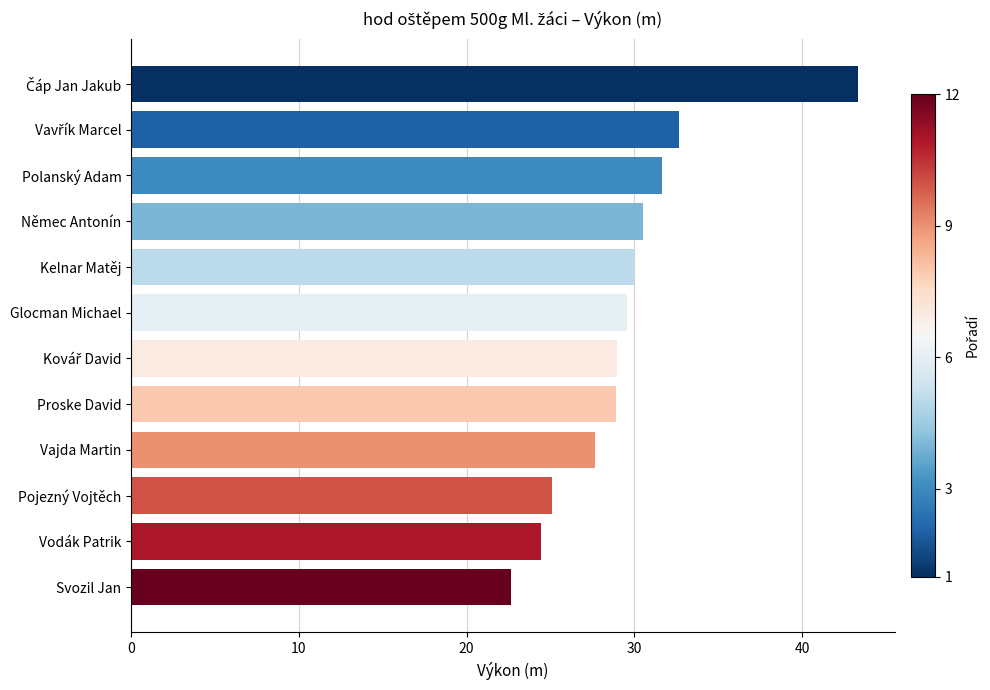

How many series are shown in this chart?

1